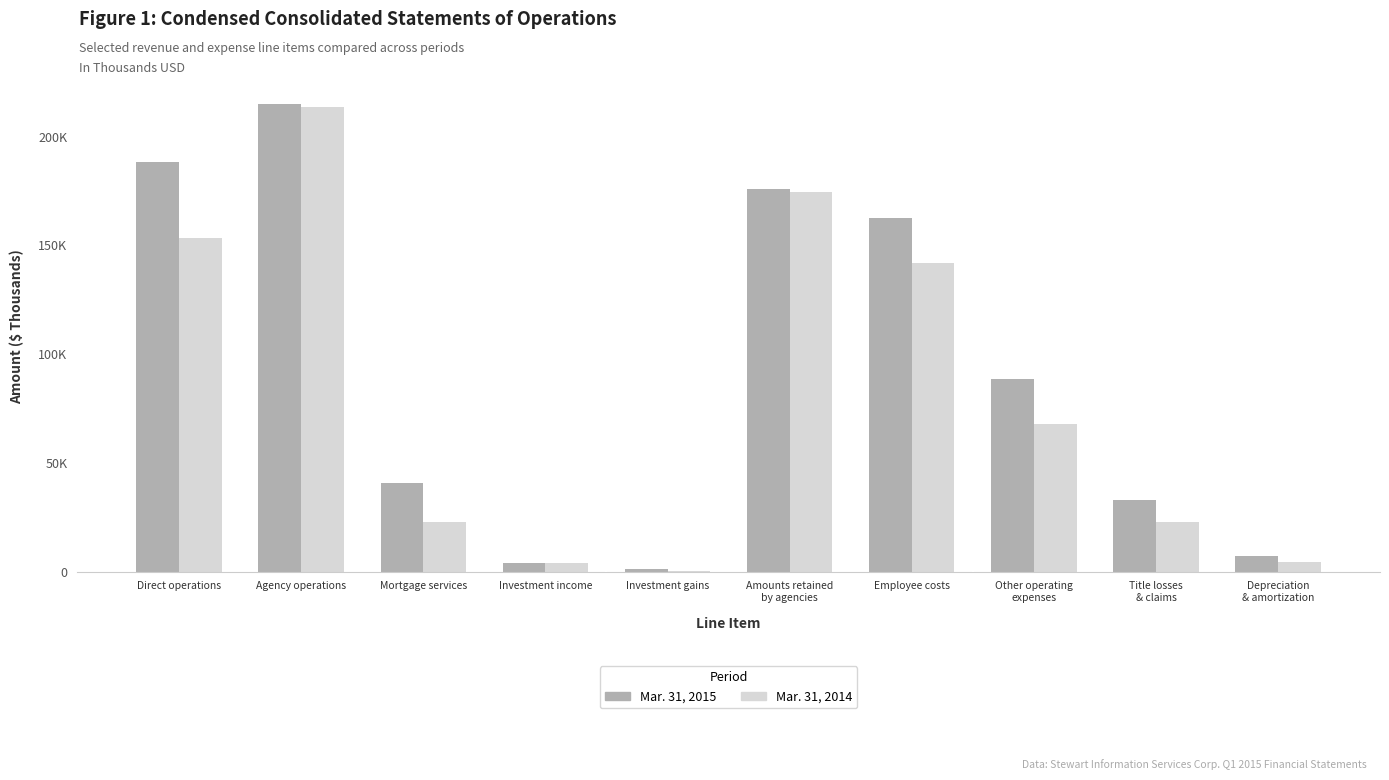

What is the label of the 9th bar from the right?

Agency operations